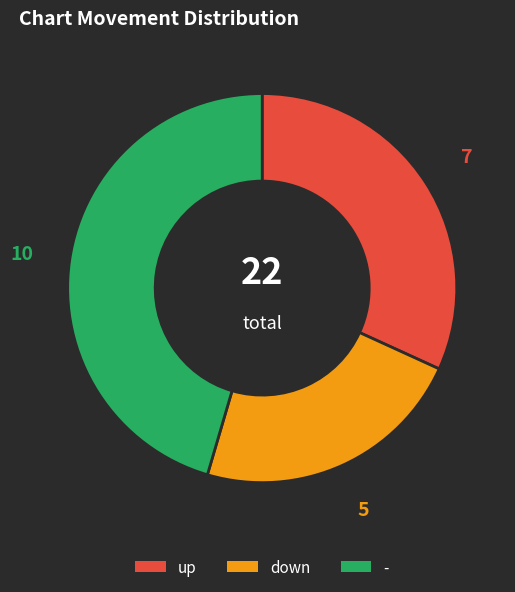

Which has a higher value, - or down?

-